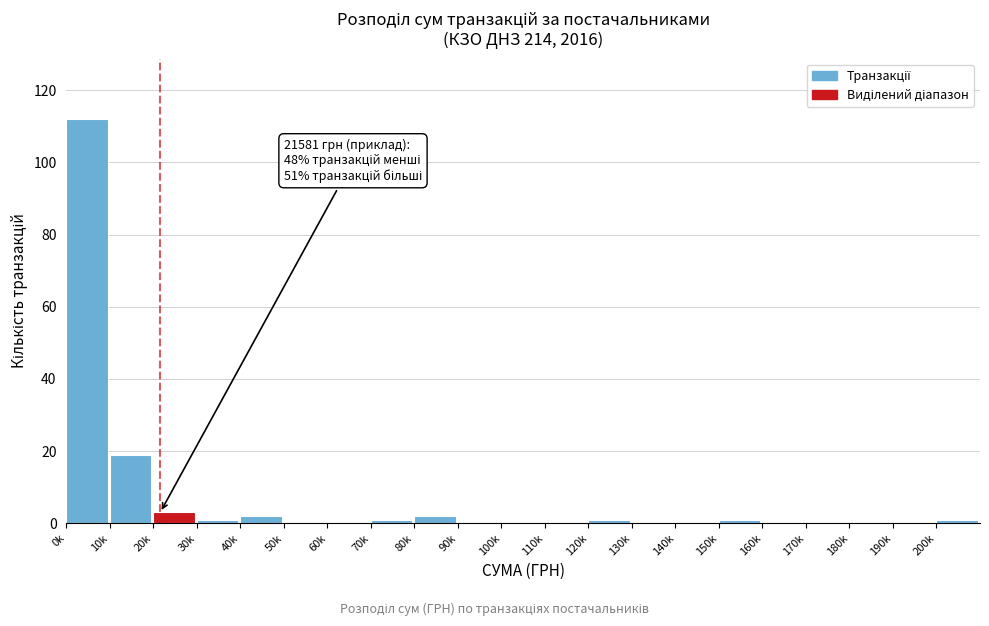

Reading left to right, list all the values displayed in this chart.

0k=112	10k=19	20k=3	30k=1	40k=2	50k=0	60k=0	70k=1	80k=2	90k=0	100k=0	110k=0	120k=1	130k=0	140k=0	150k=1	160k=0	170k=0	180k=0	190k=0	200k=1